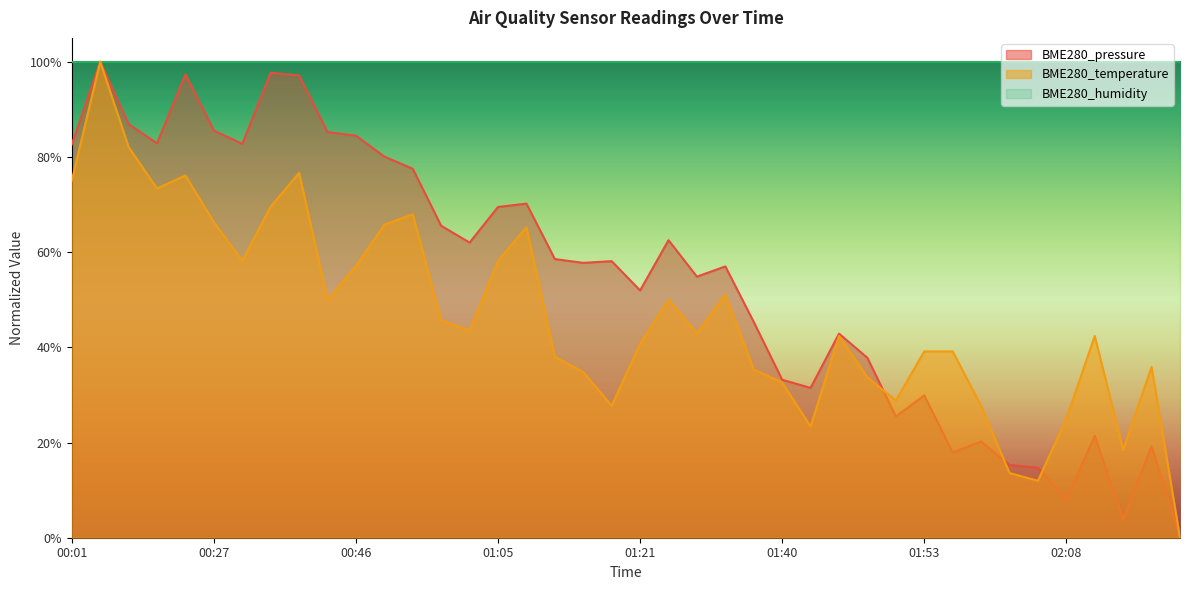

In BME280_pressure, how many points are higher than both neighbors (excluding endpoints)?

12